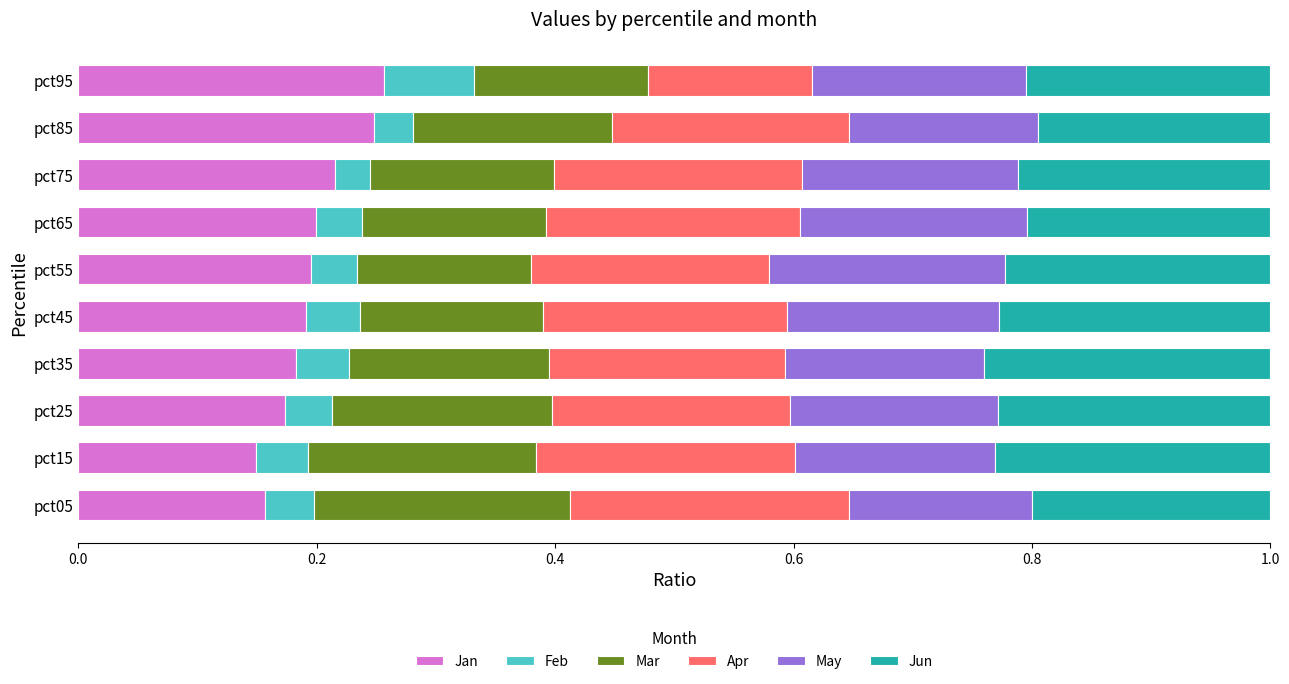

How many data points does each series have?

10